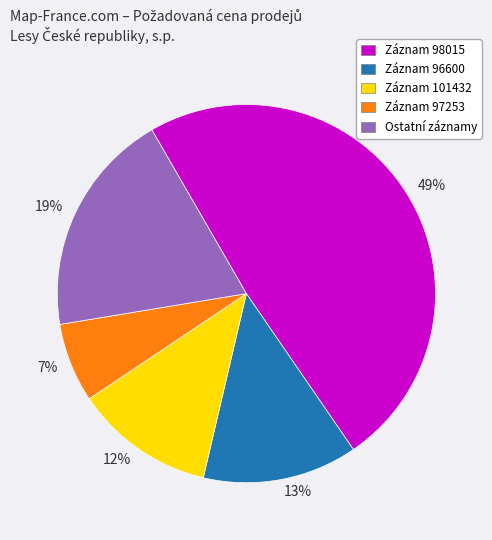

What is the smallest slice in the pie chart?

Záznam 97253